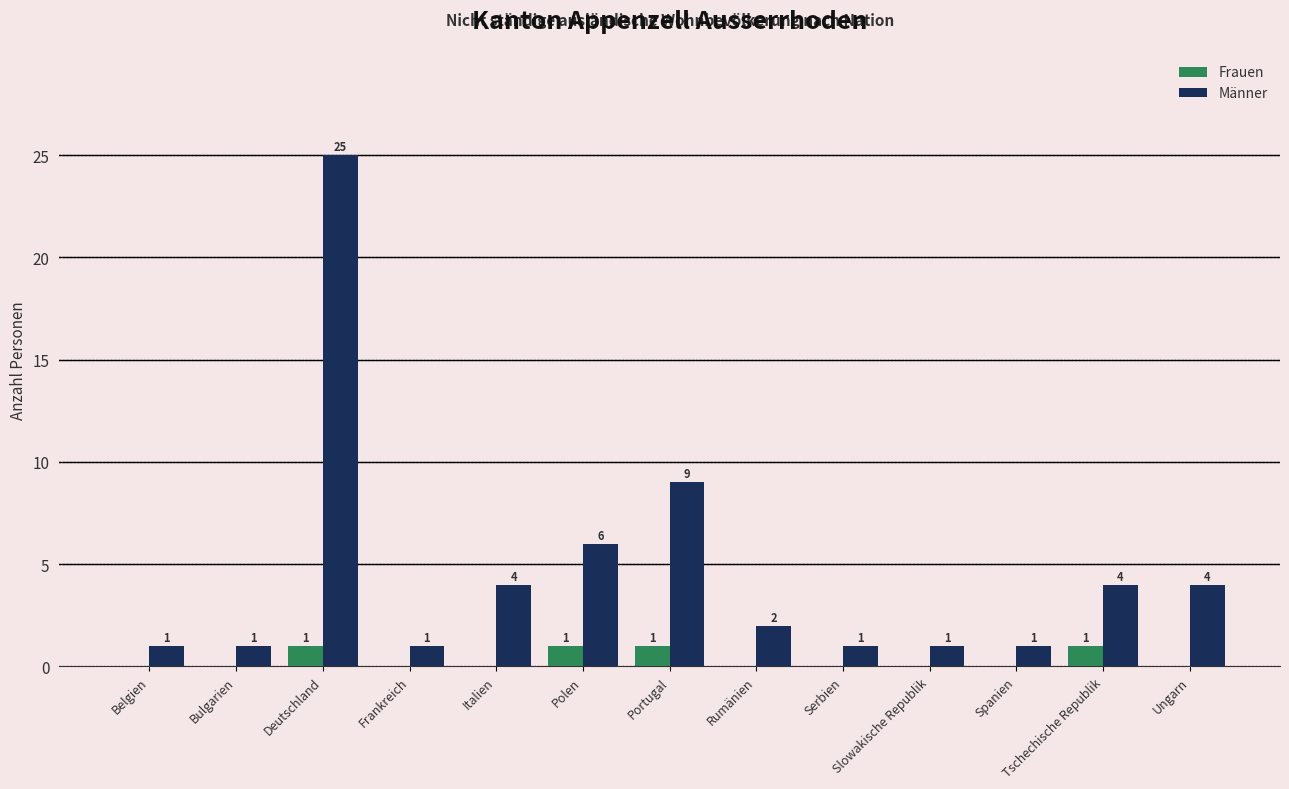

What is the sum of the Männer values at Ungarn and Frankreich?

5